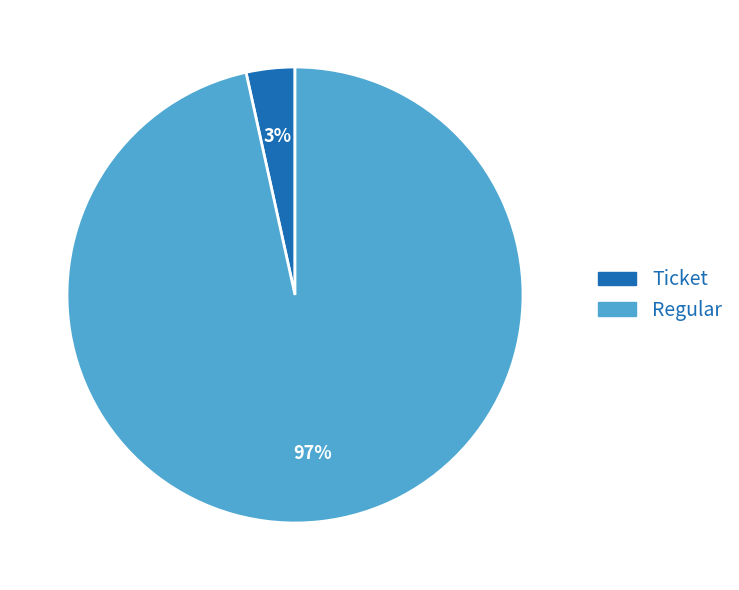

Is there a majority slice in this chart?

Yes